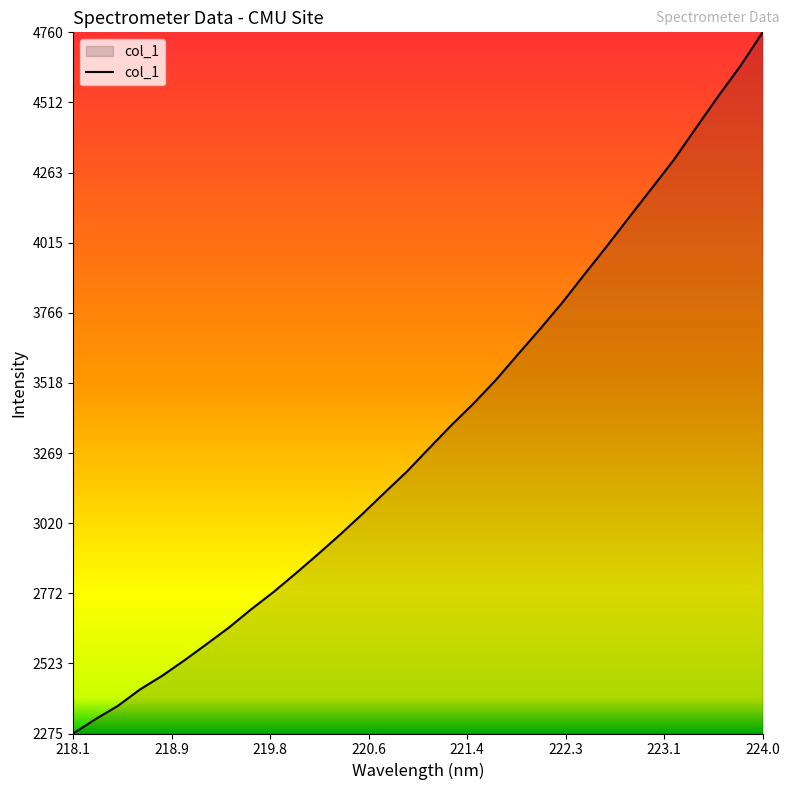

At which category does the chart reach its minimum across all series?

218.1